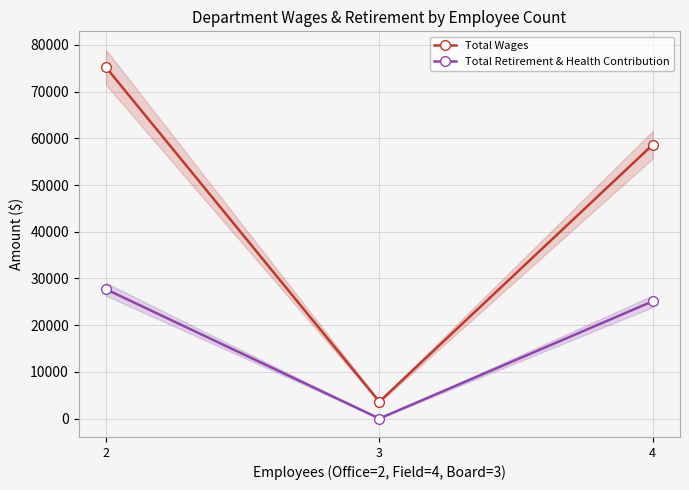

What is the value of the Total Wages point at the 1st from the left?

75212